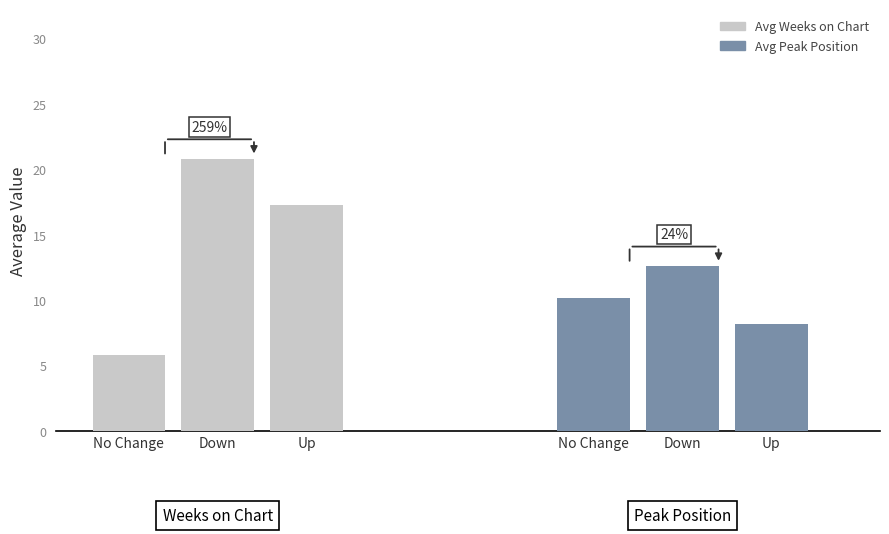

At how many categories does at least one series exceed 15?

2